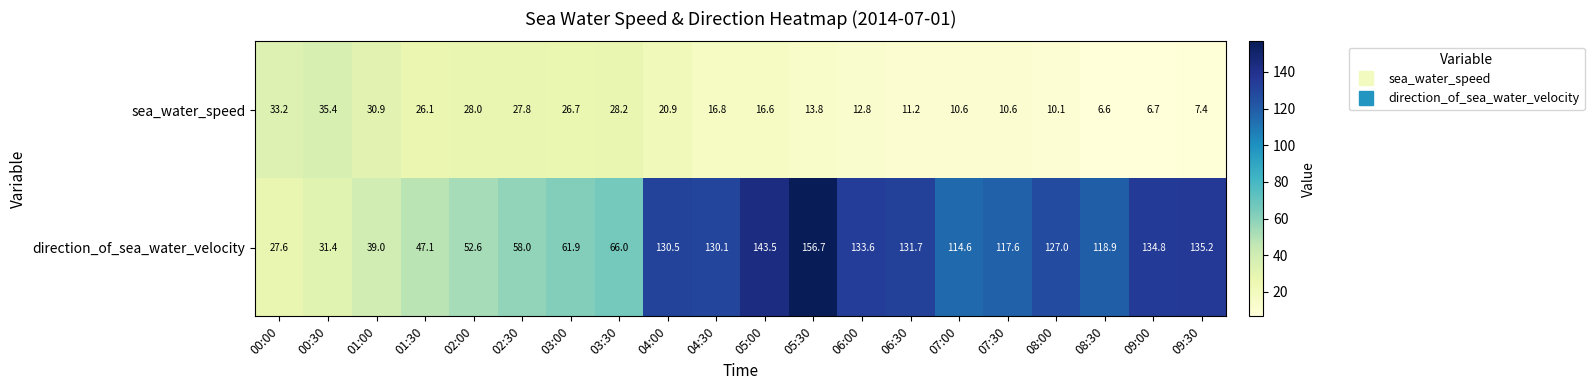

At how many categories does at least one series exceed 17?

20